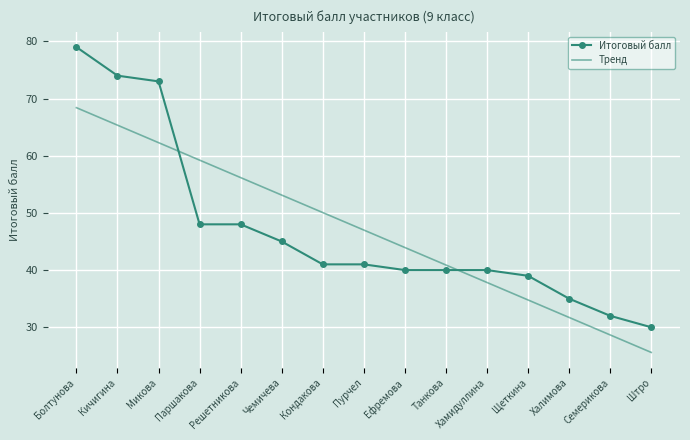

What is the difference between the Тренд values at Болтунова and Паршакова?

9.2